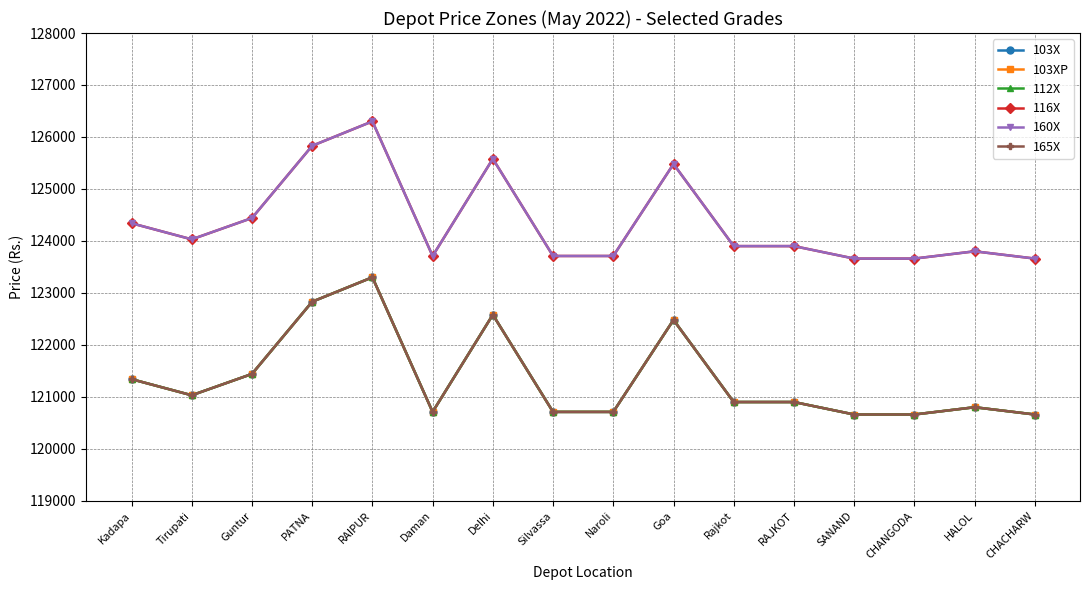

Does the chart have visible grid lines?

Yes